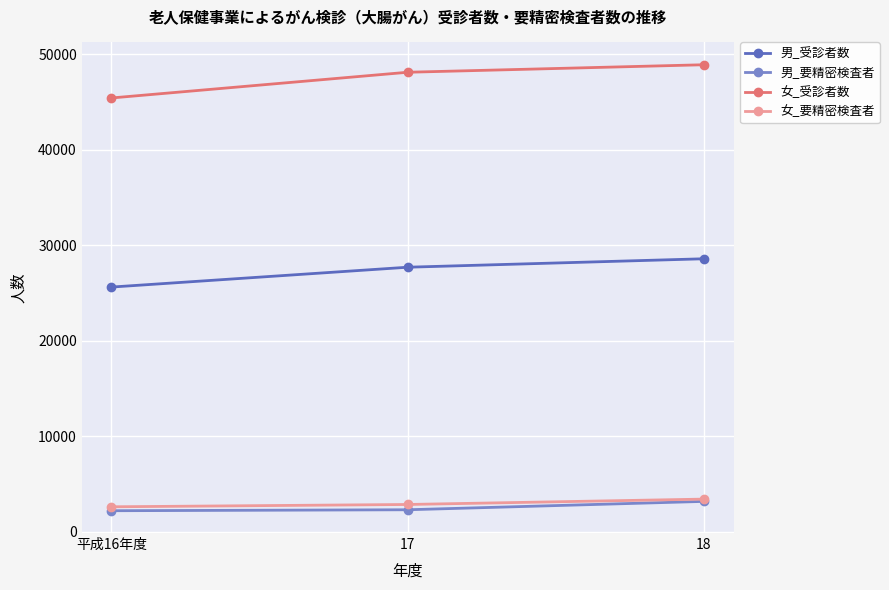

At which label does 男_受診者数 reach its peak?

18